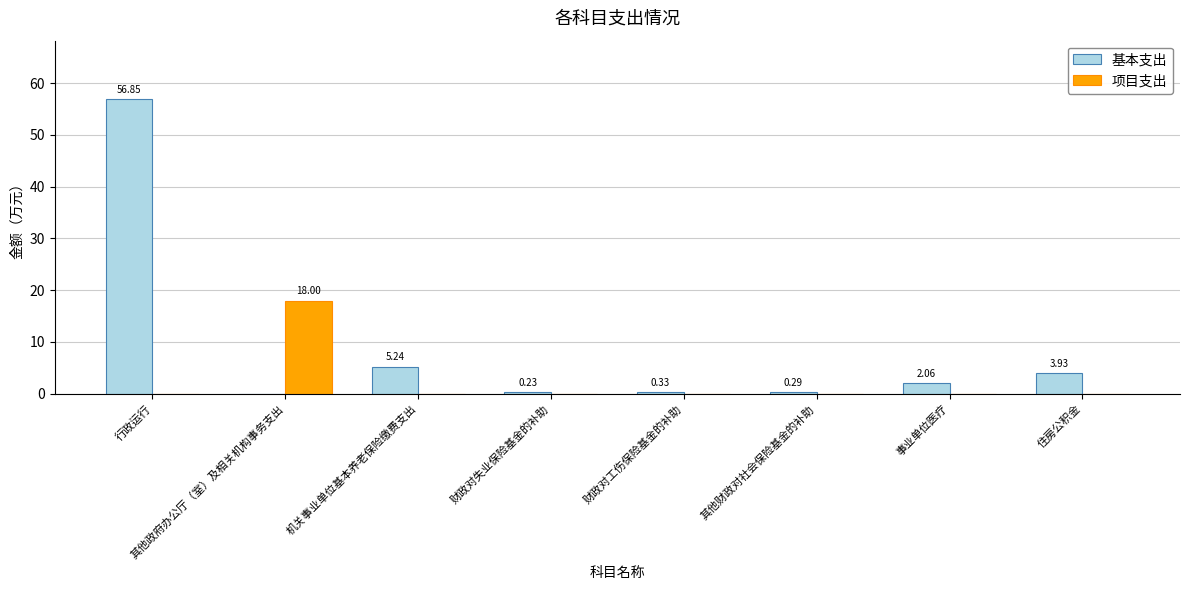

Which category has the highest value across all series?

行政运行